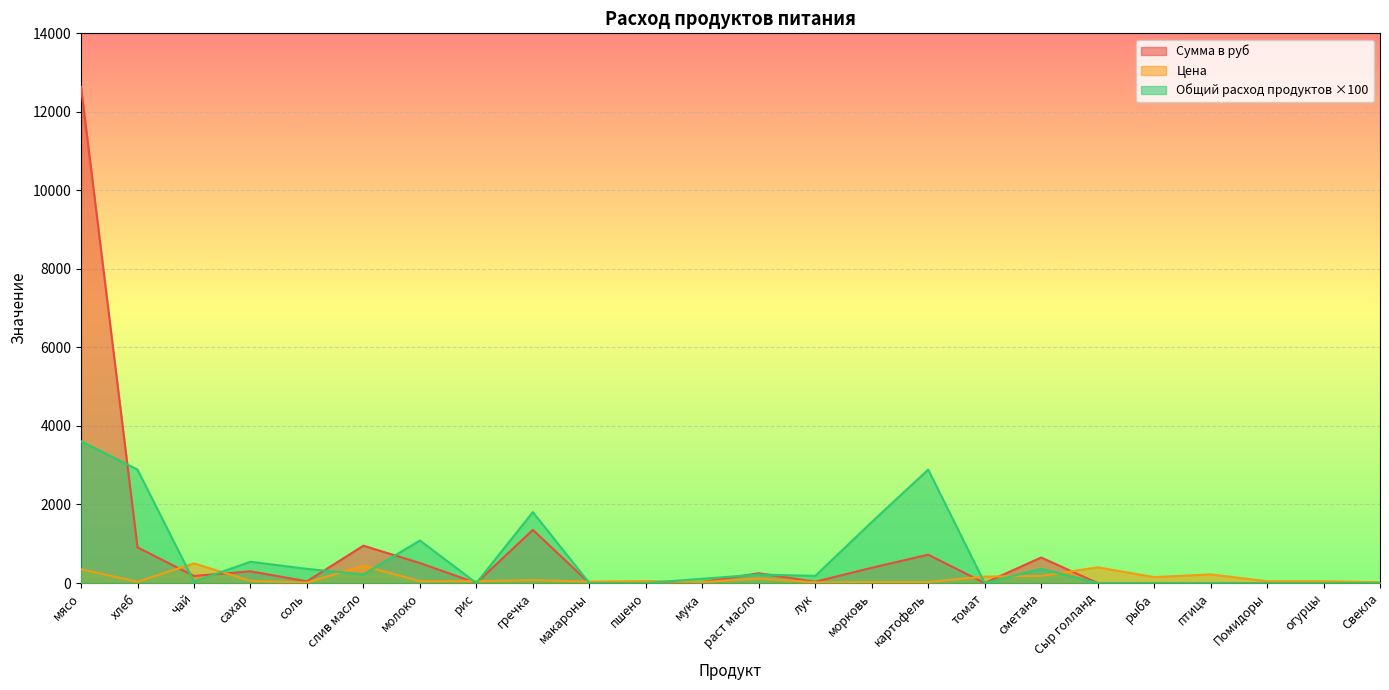

Between хлеб and мука, which series saw the biggest shift?

Общий расход продуктов ×100